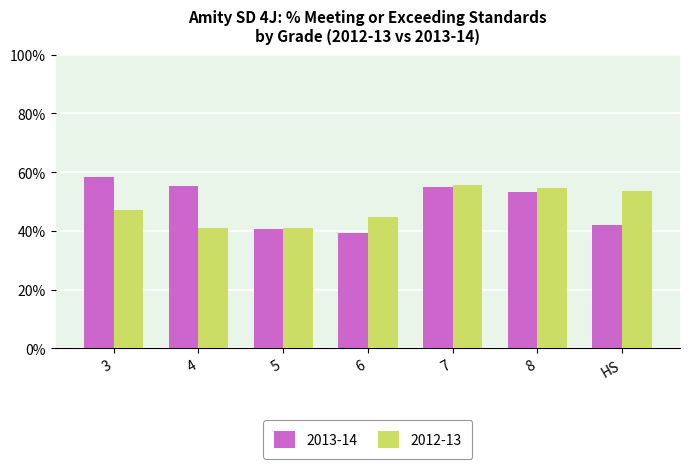

What are all the series names shown in the legend?

2013-14, 2012-13